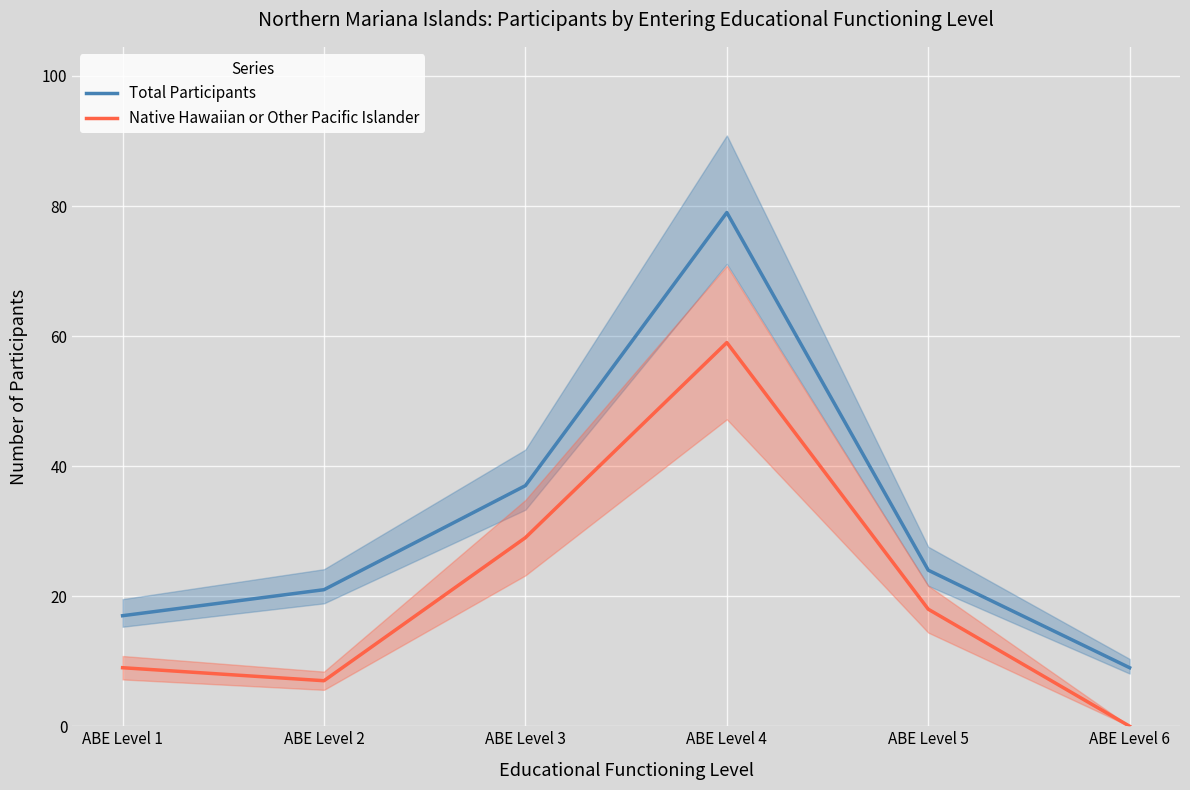

What is the difference between the maximum and minimum values in the Native Hawaiian or Other Pacific Islander series?

59